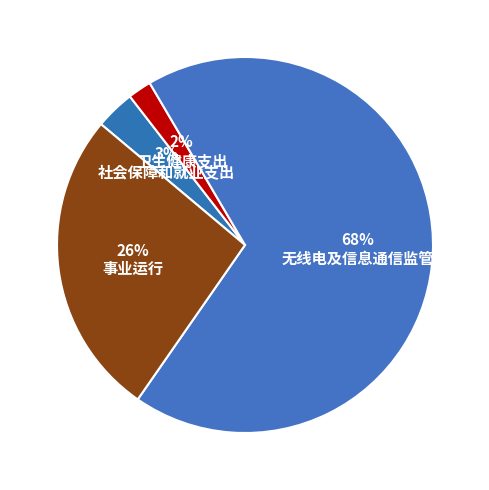

To the nearest percent, what is the average slice percentage?

25%